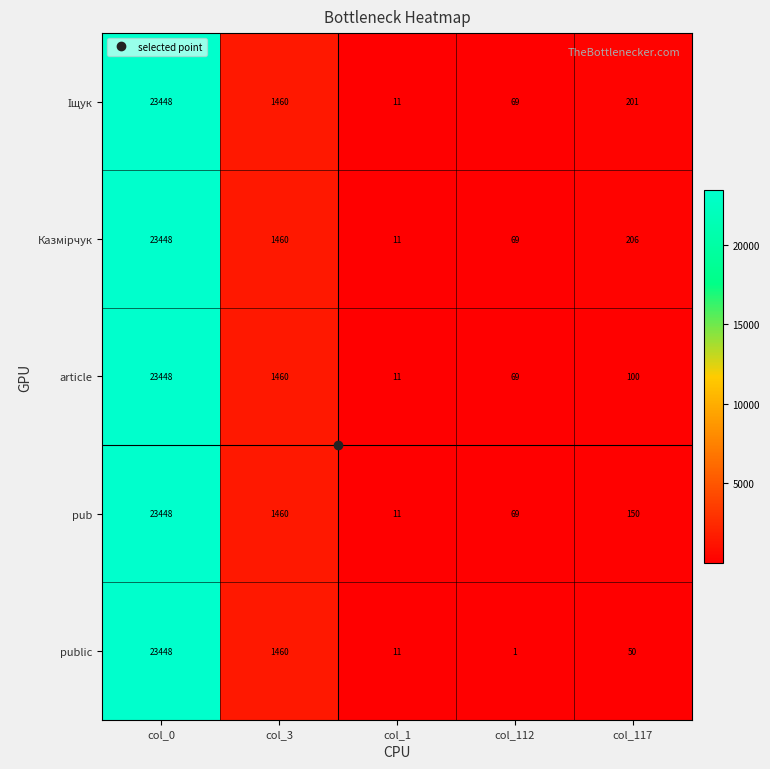

How many data points does each series have?

5